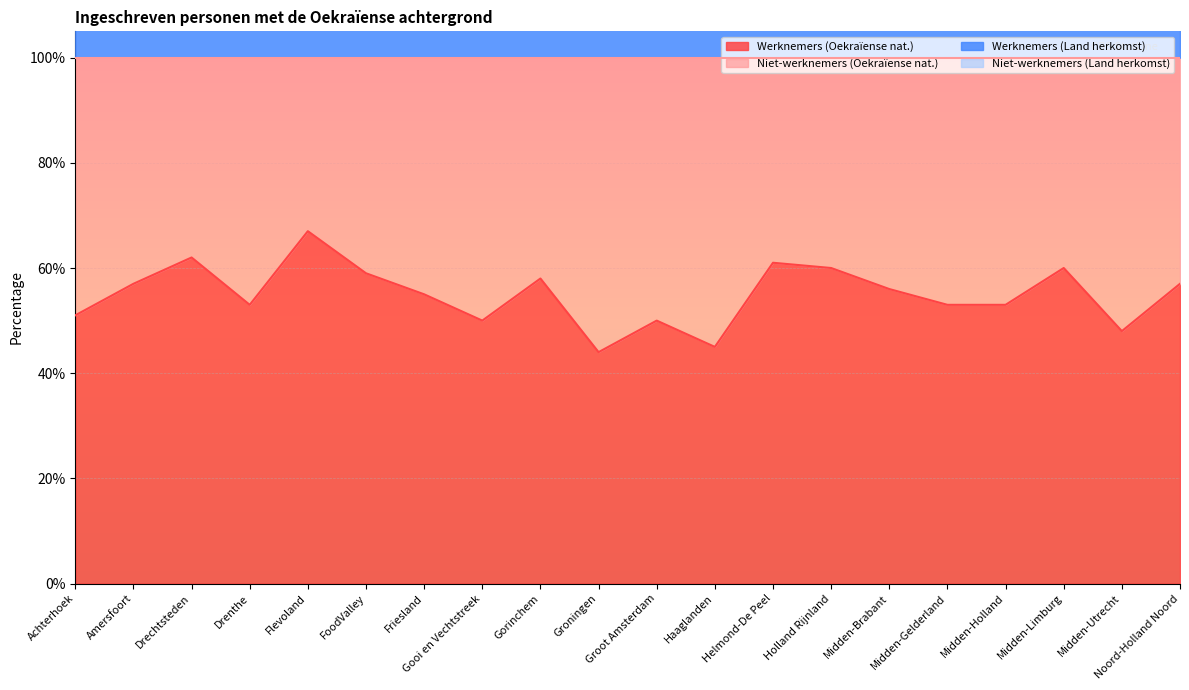

What is the label of the 14th point from the right?

Friesland